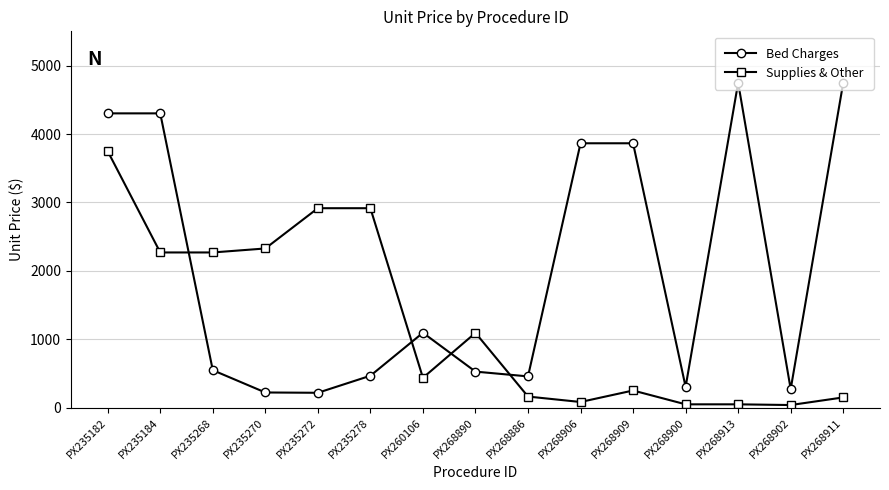

List the series in order of their overall mean, highest first.

Bed Charges, Supplies & Other